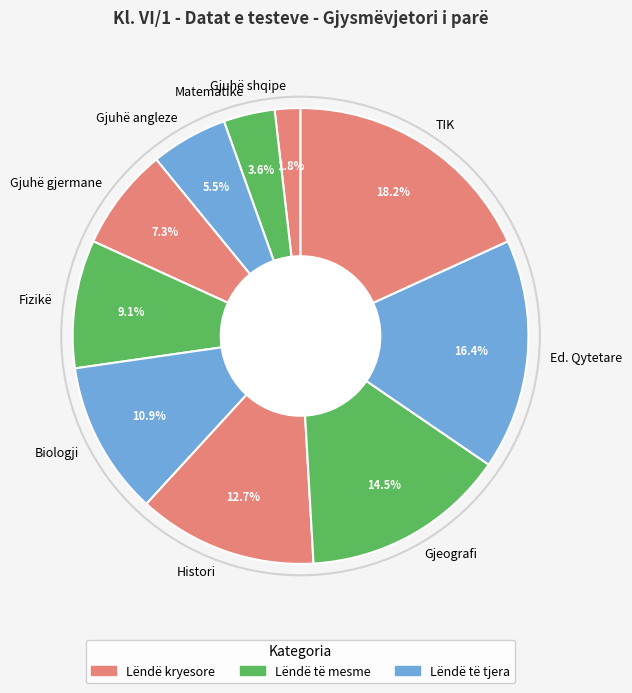

To the nearest percent, what percentage of the pie is TIK?

18%